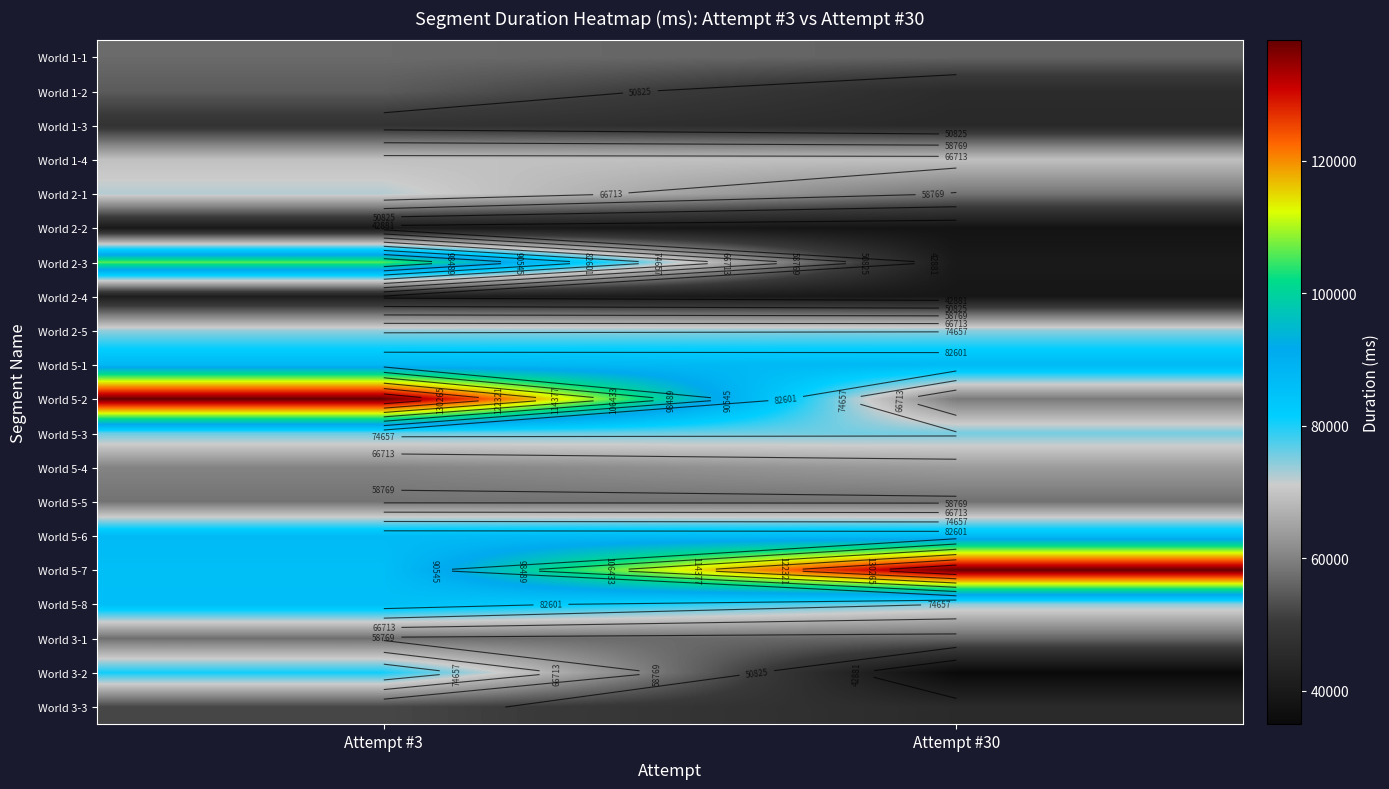

What is the sum of the World 3-1 values at Attempt #30 and Attempt #3?

113788